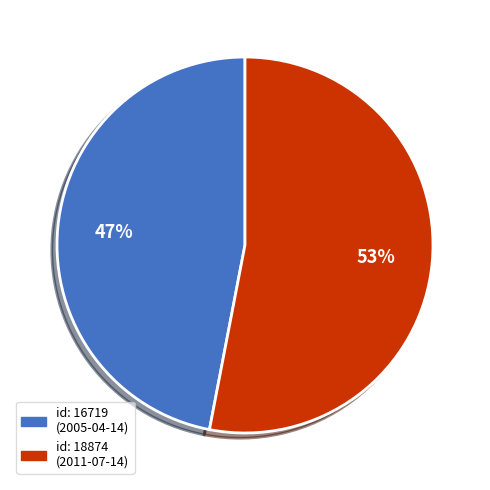

To the nearest percent, what is the average slice percentage?

50%